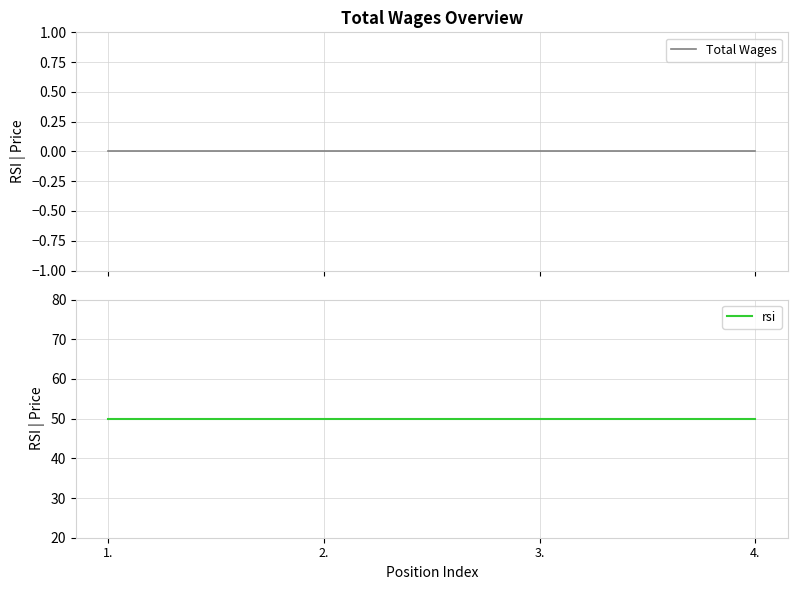

Reading left to right, list all the values displayed in this chart.

Total Wages: 0	0	0	0
rsi: 50	50	50	50